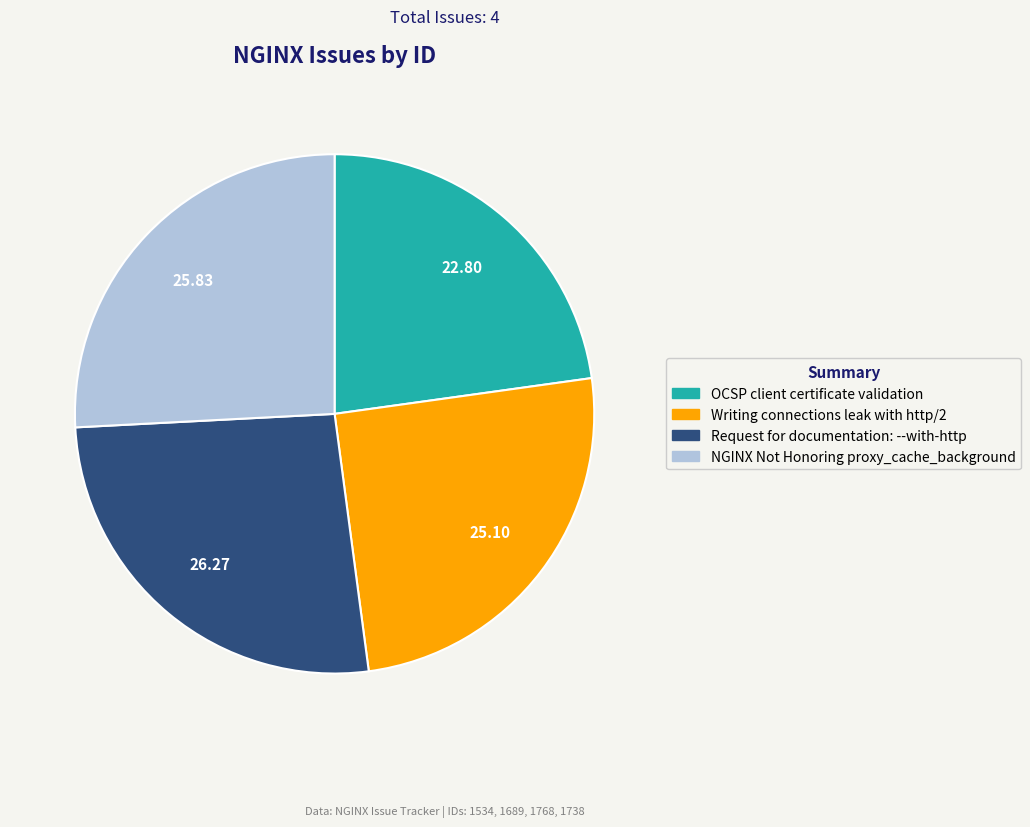

How many segments does this pie chart have?

4